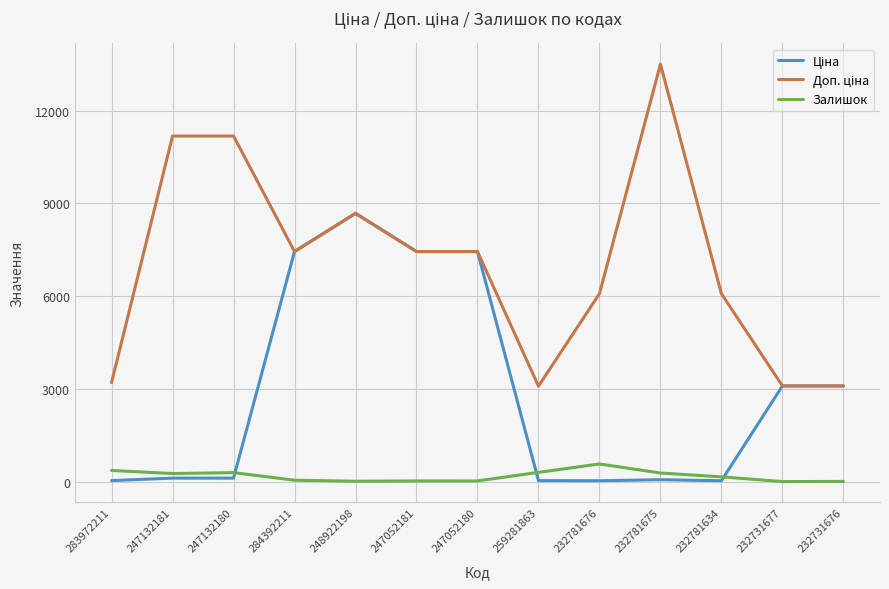

What is the highest value of the Залишок series?

570.0